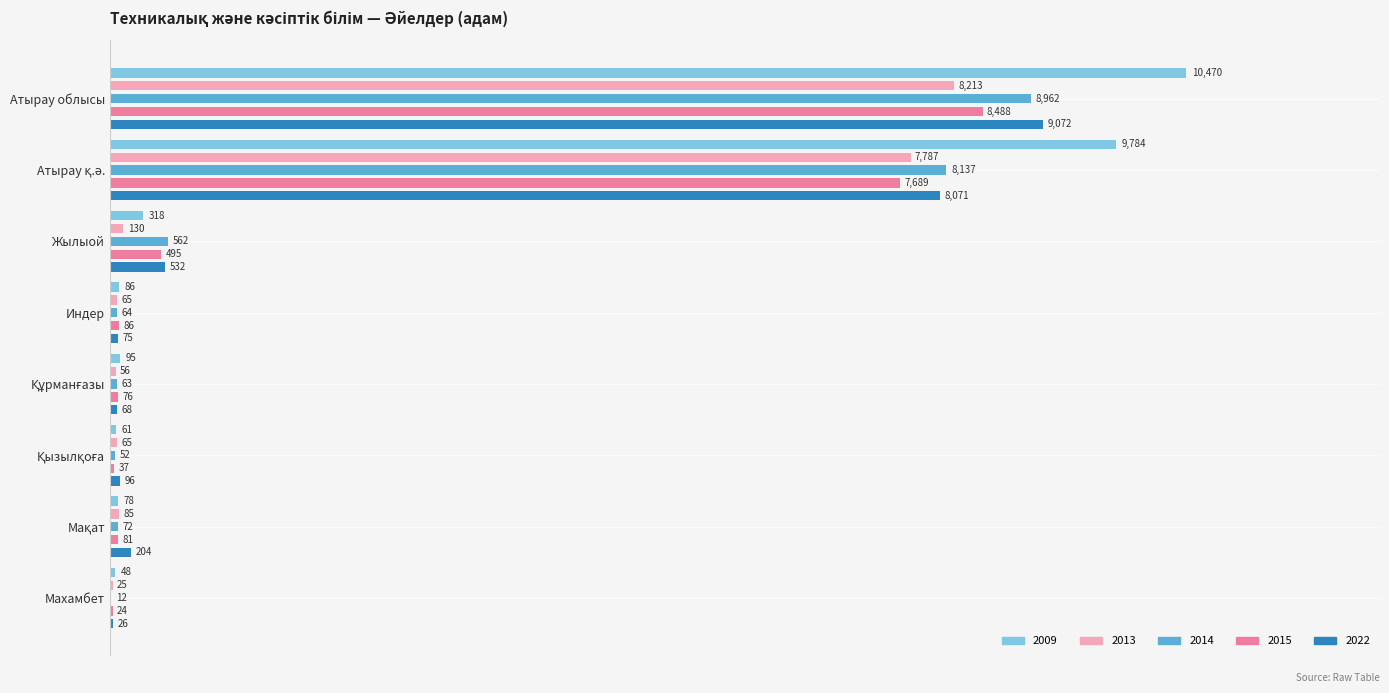

What is the sum of the 2014 values at Мақат and Махамбет?

84